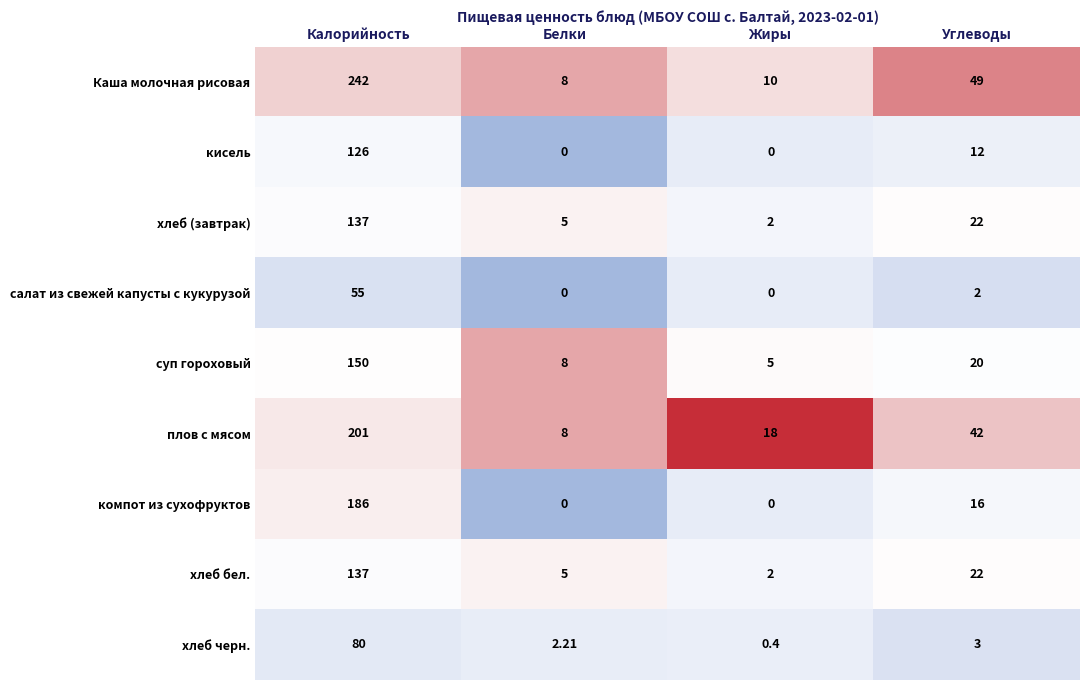

What is the smallest value displayed?

0.0